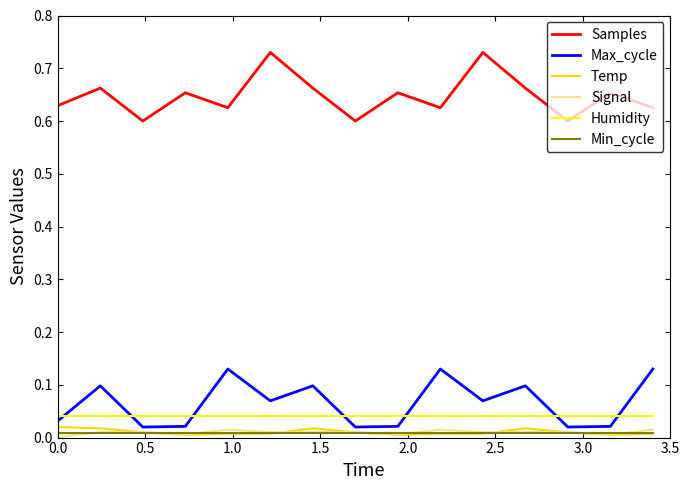

How many distinct data groups are displayed?

6